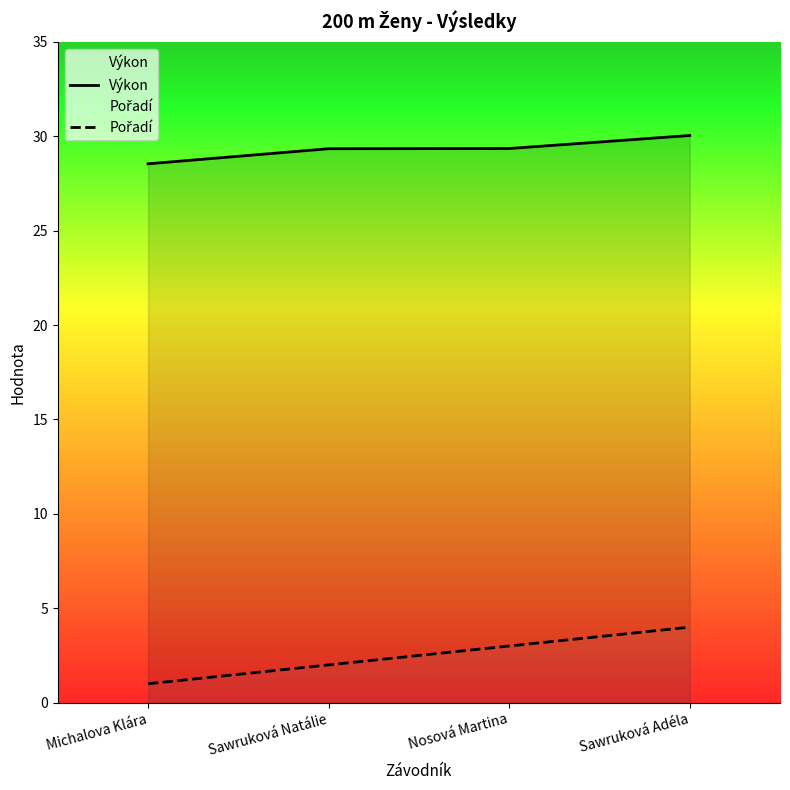

True or false: Výkon and Pořadí cross at least once.

False